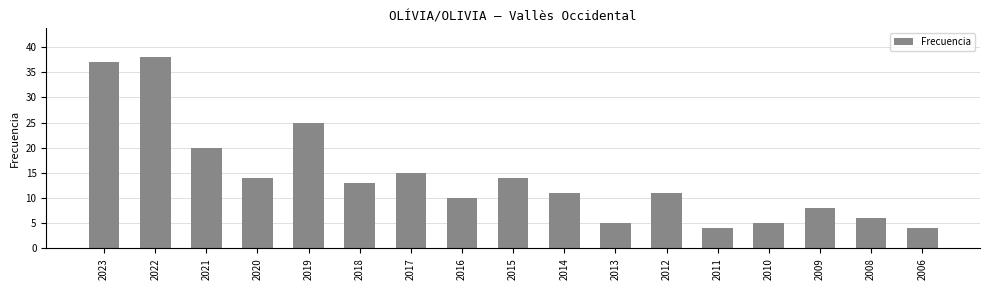

The chart shows a value of 12 at 2021. True or false?

False